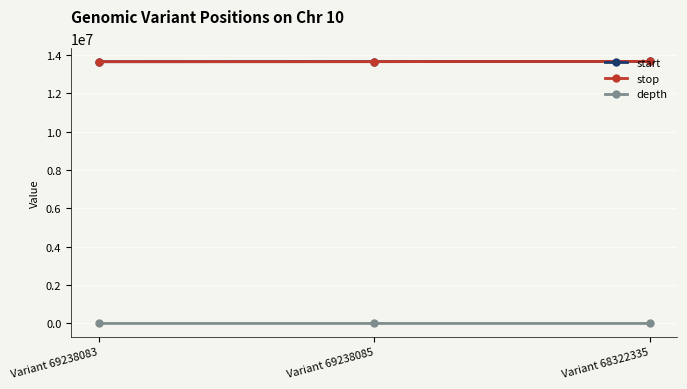

The value of start at Variant 69238085 is 13646877. True or false?

True